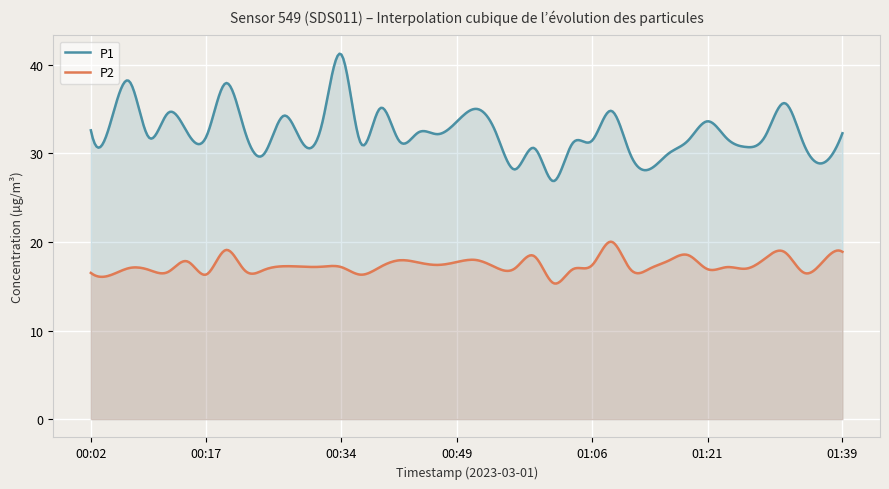

What is the value of the P2 point at the 40th from the left?

18.9